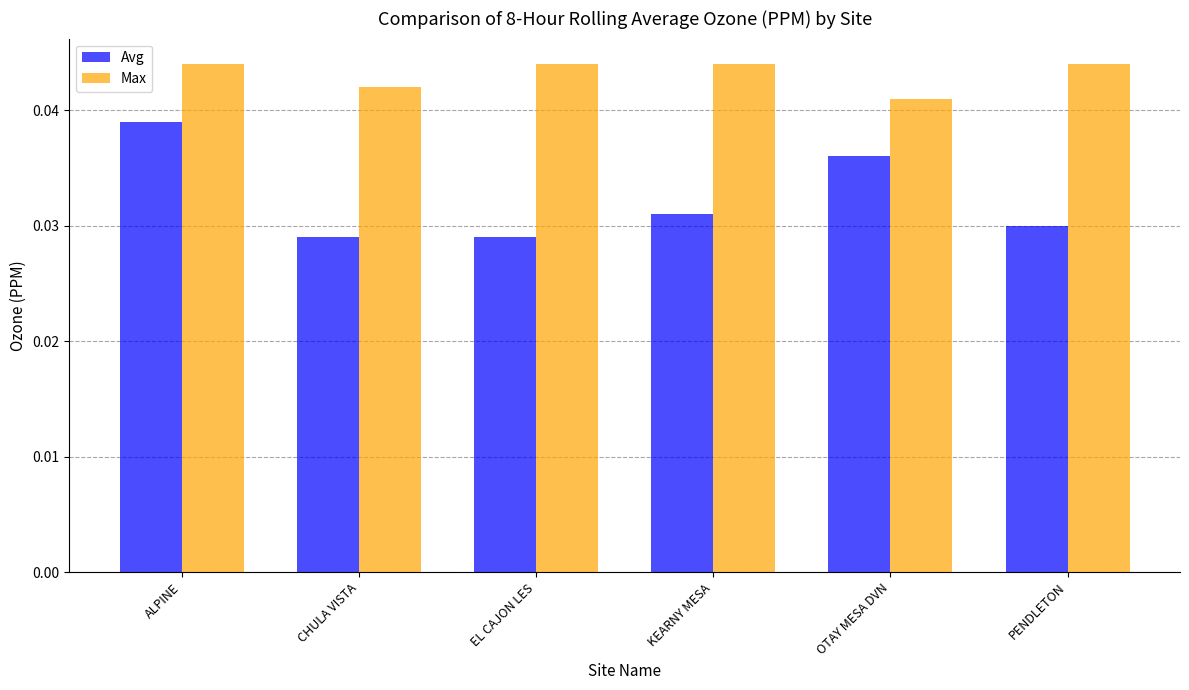

At which category is the sum across all series the highest?

ALPINE